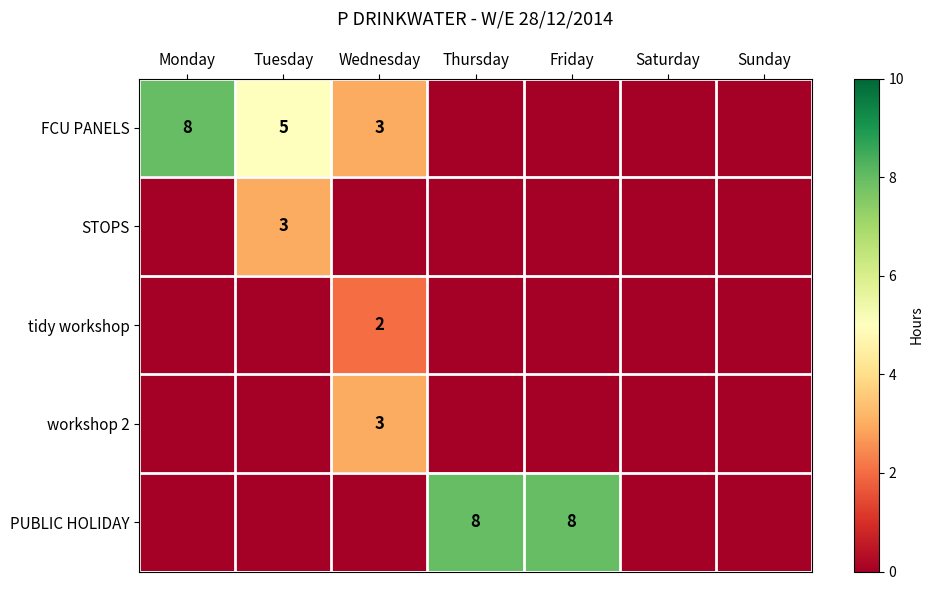

At which label is FCU PANELS closest to 4?

Tuesday